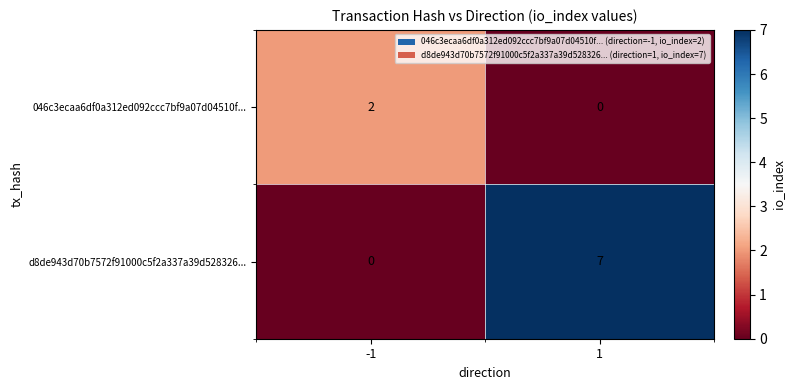

Reading left to right, transcribe all the data shown in this chart.

046c3ecaa6df0a312ed092ccc7bf9a07d04510f...: -1=2	1=0
d8de943d70b7572f91000c5f2a337a39d528326...: -1=0	1=7